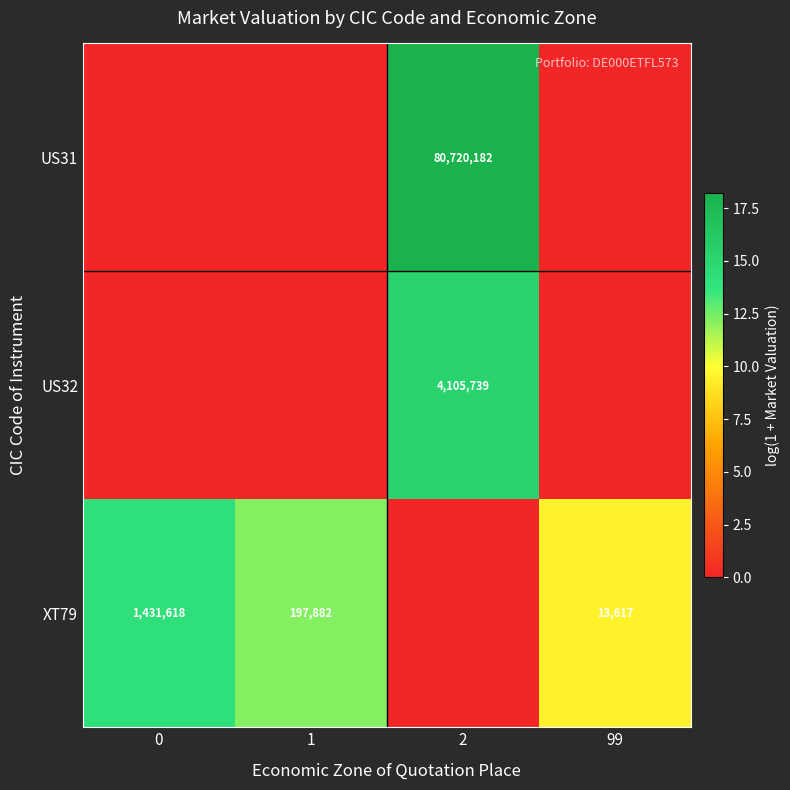

True or false: US32 has a value of 4105739 at 2.

True